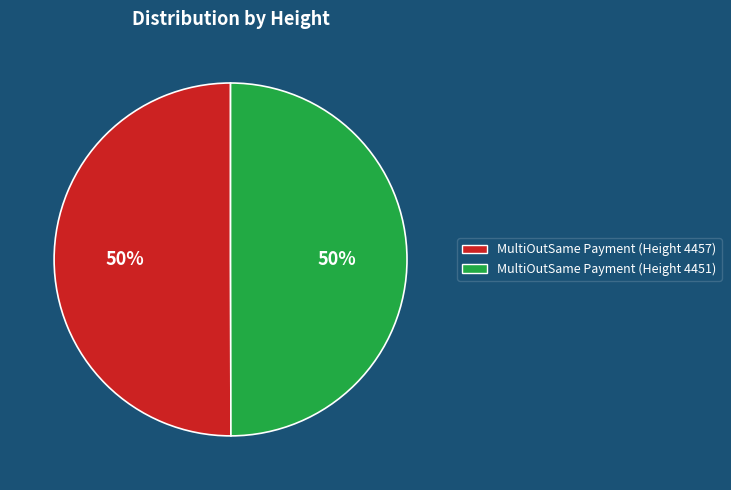

Do MultiOutSame Payment (Height 4451) and MultiOutSame Payment (Height 4457) together represent more than half of the pie?

Yes